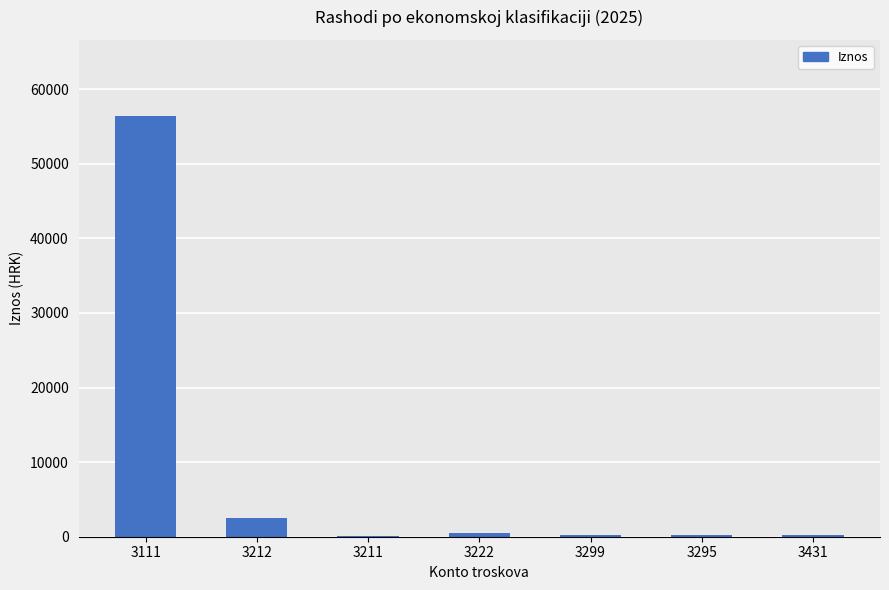

At which label is the value closest to 28271?

3212